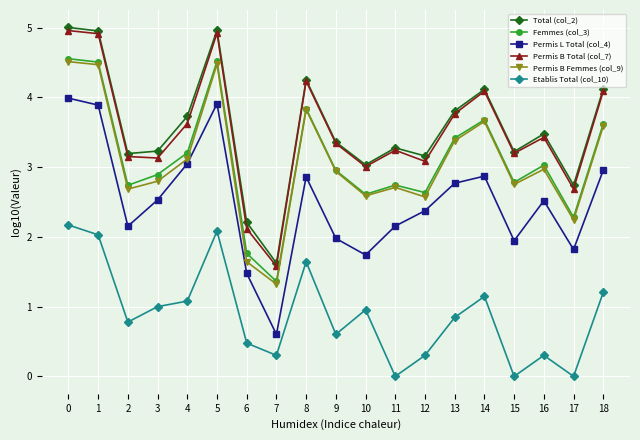

What is the difference between the Permis L Total (col_4) values at 8 and 0?

1.1